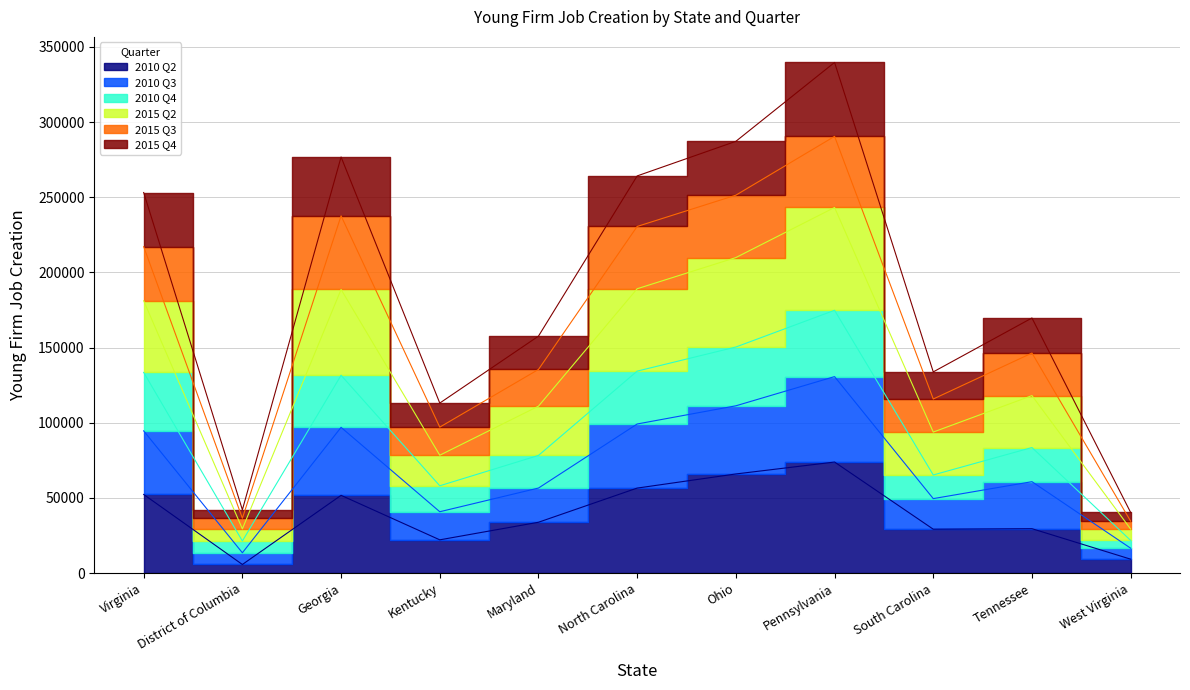

What is the label of the 8th point from the left?

Pennsylvania